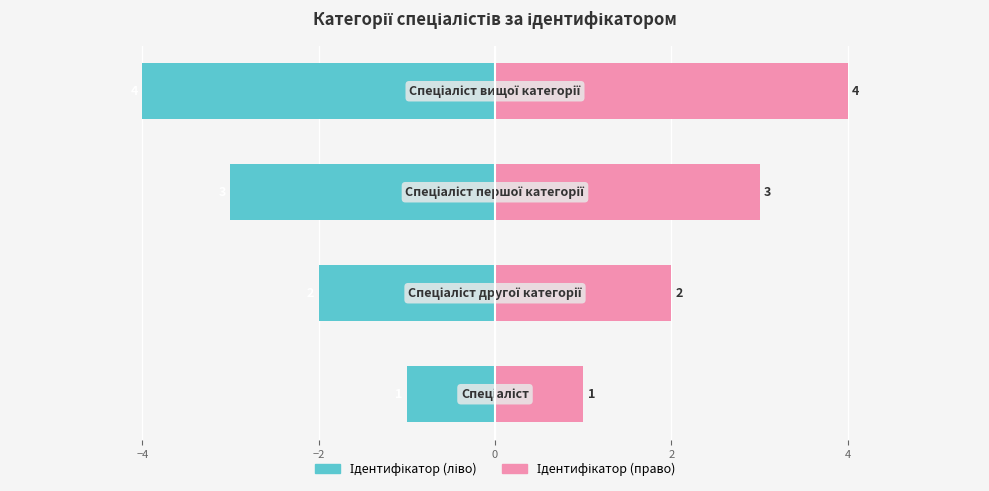

Reading left to right, extract all data points from this chart.

Ідентифікатор (ліво): −6=-1	−4=-2	−2=-3	0=-4
Ідентифікатор (право): −6=1	−4=2	−2=3	0=4